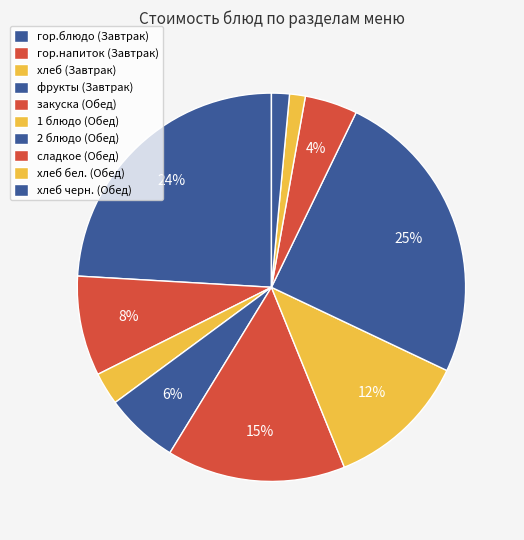

Between 2 блюдо (Обед) and 1 блюдо (Обед), which is larger?

2 блюдо (Обед)